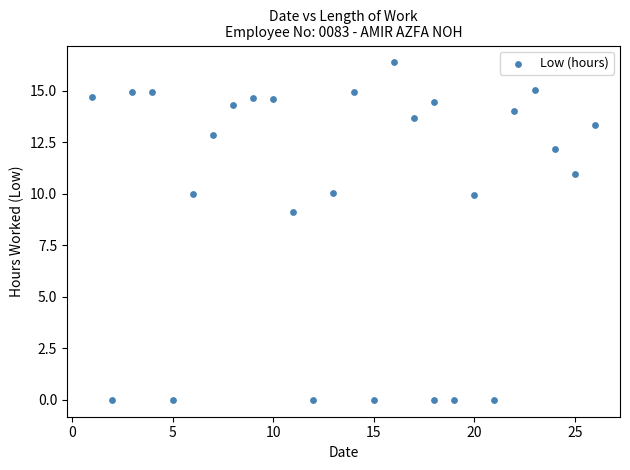

What Y value in the scatter plot is closest to 8?

9.1